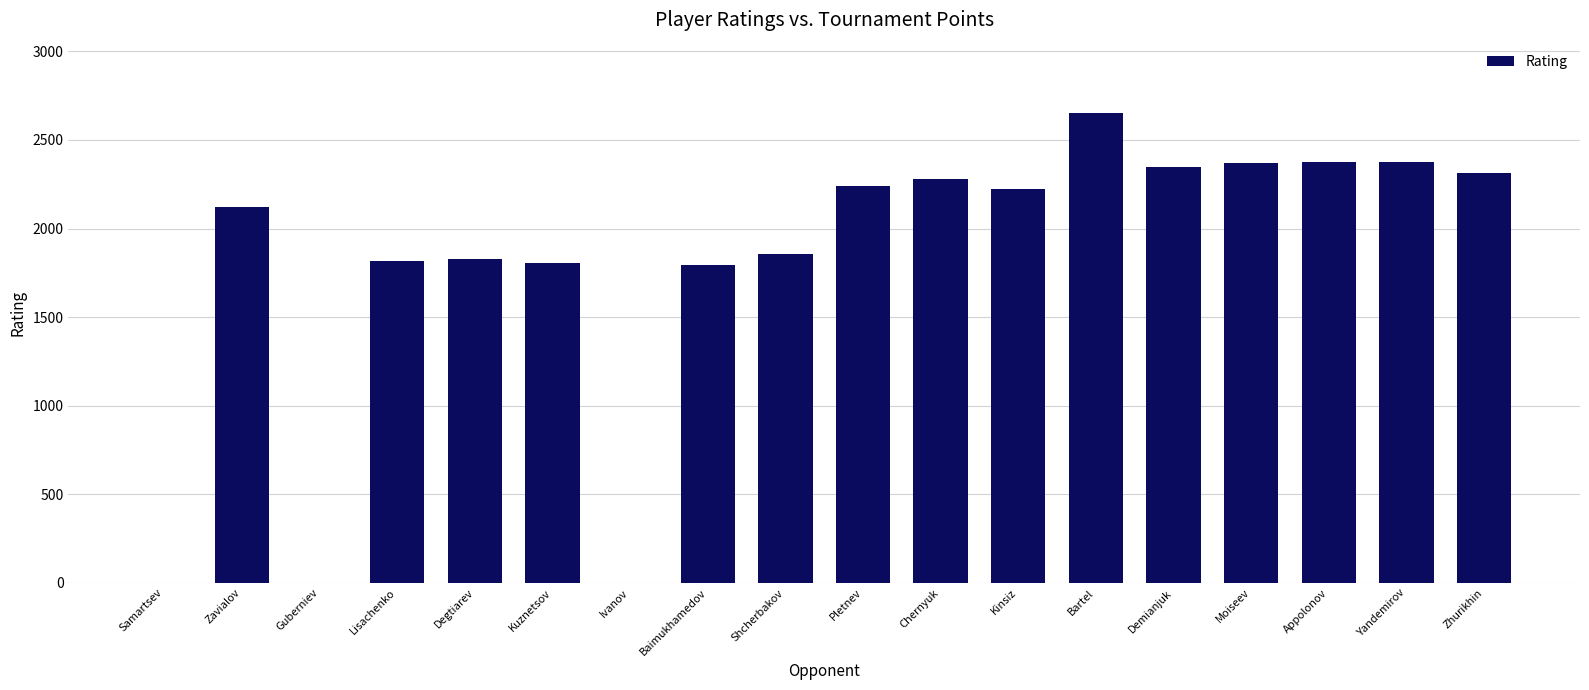

Are the bars horizontal?

No